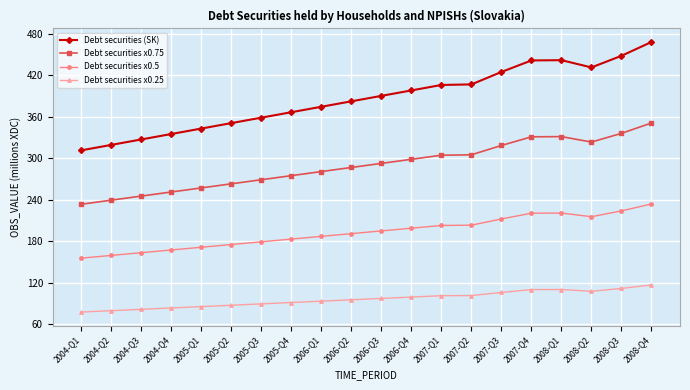

What is the difference between the Debt securities x0.25 values at 2004-Q4 and 2007-Q3?

22.4